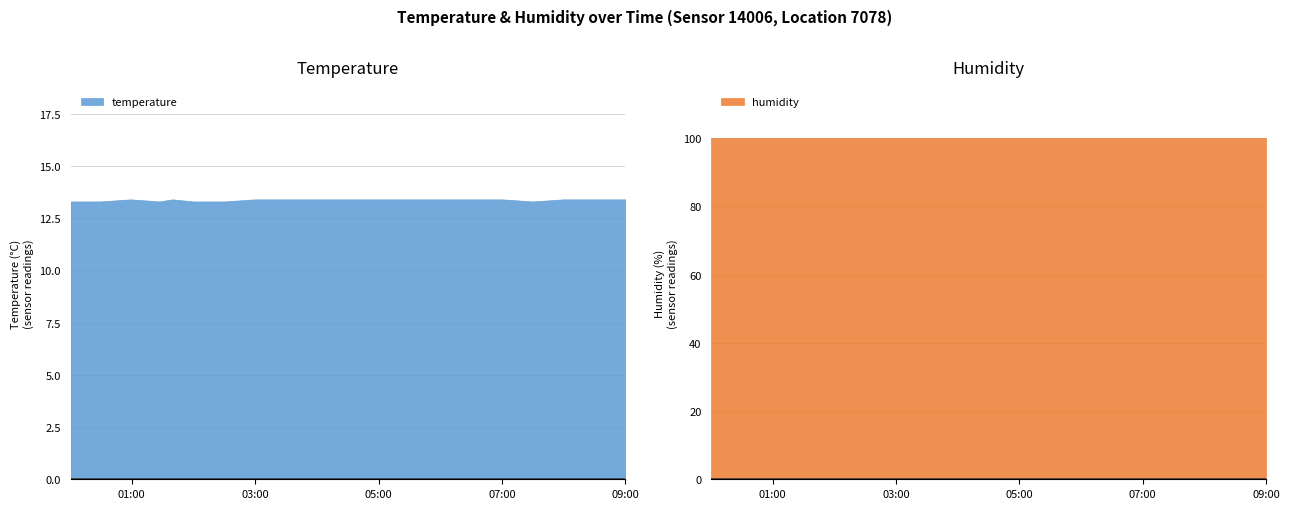

What is the label of the 5th point from the left?

02:00